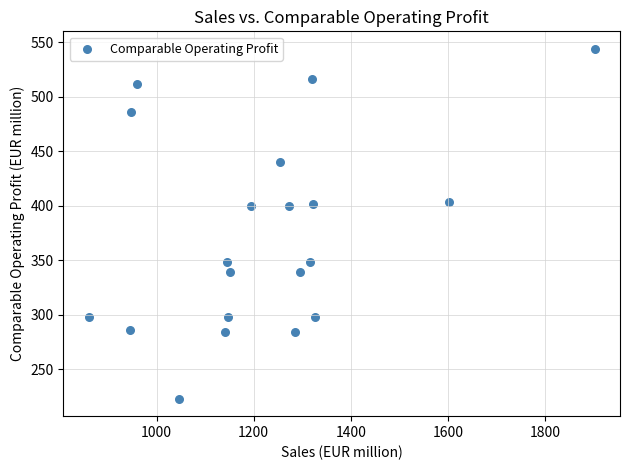

What is the range of Y values (max minus min)?

321